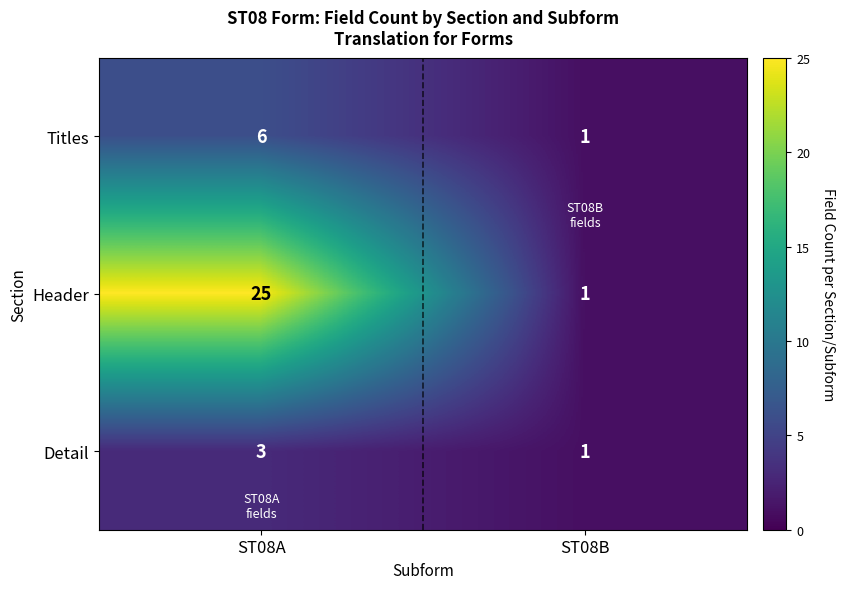

Which series has the widest spread of values?

Header